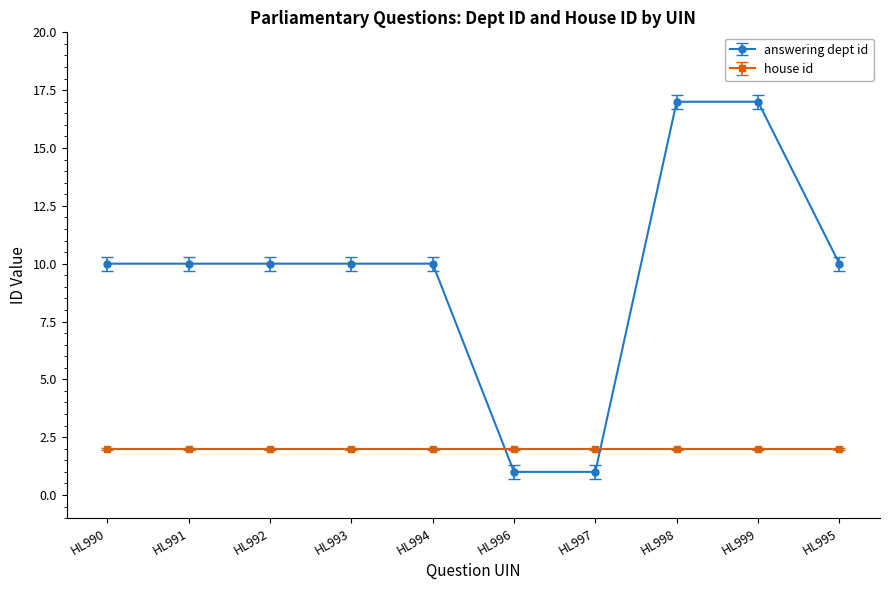

Which series changed the most between HL998 and HL995?

answering dept id